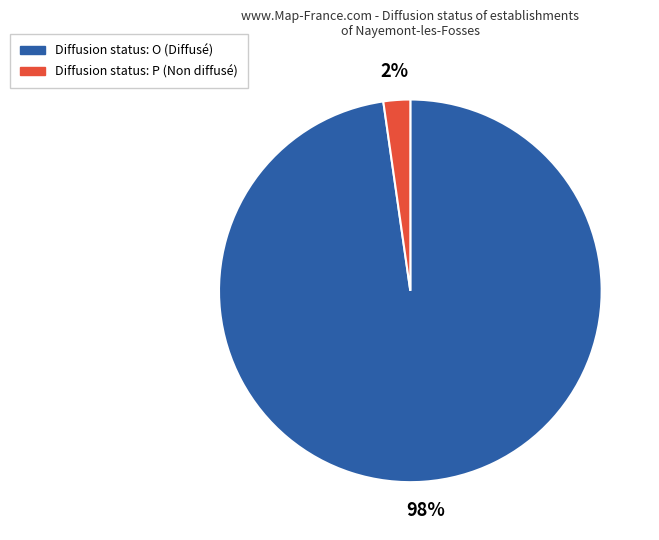

Is there any slice that represents more than half of the pie?

Yes